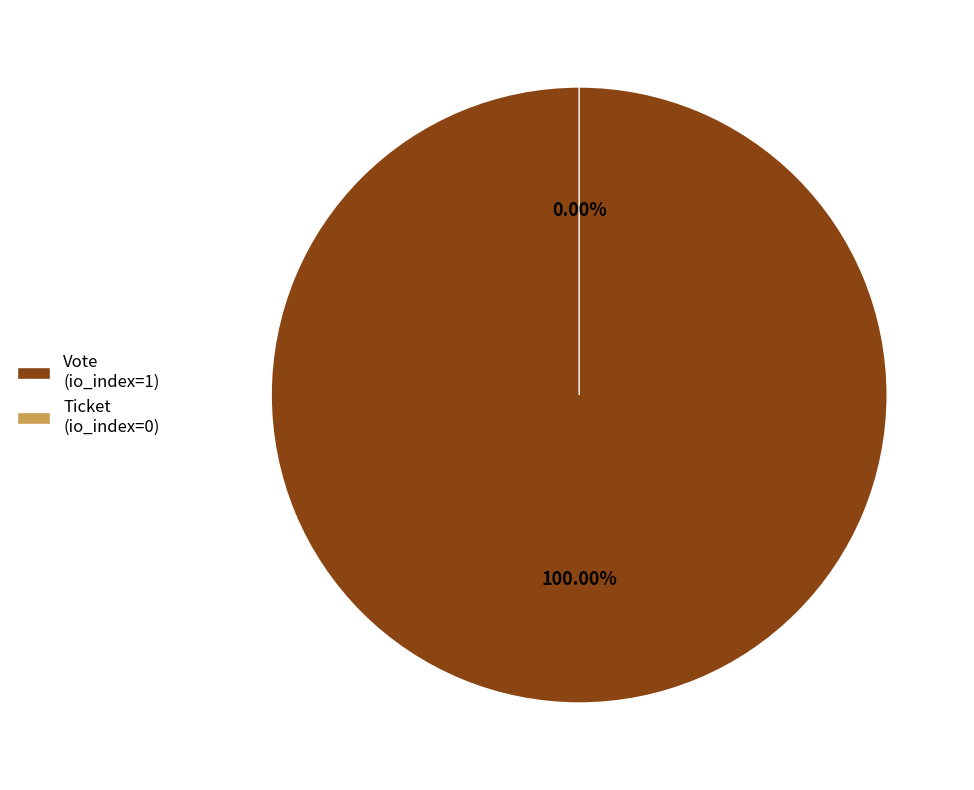

How many segments does this pie chart have?

2